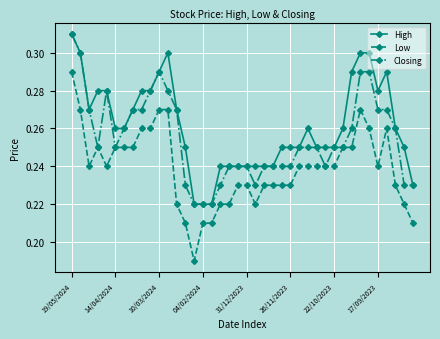

True or false: High and Low cross at least once.

False